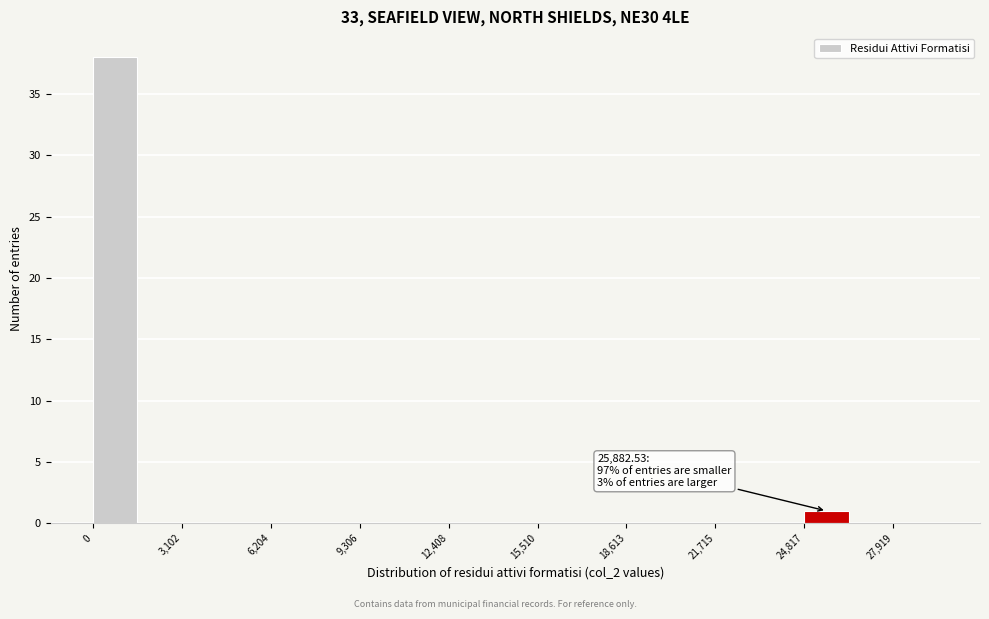

Read against the x-axis, roughly where is the centre of the tallest bar?

1000